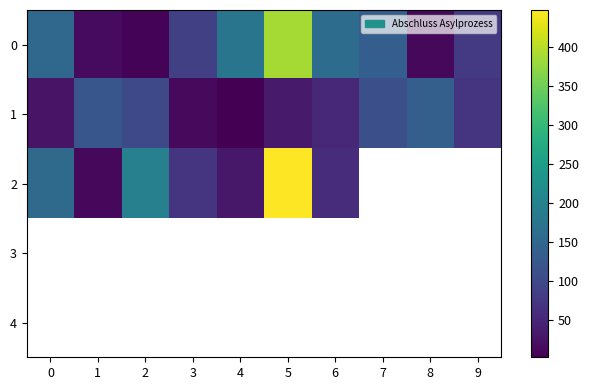

At which label is 0 closest to 197?

4